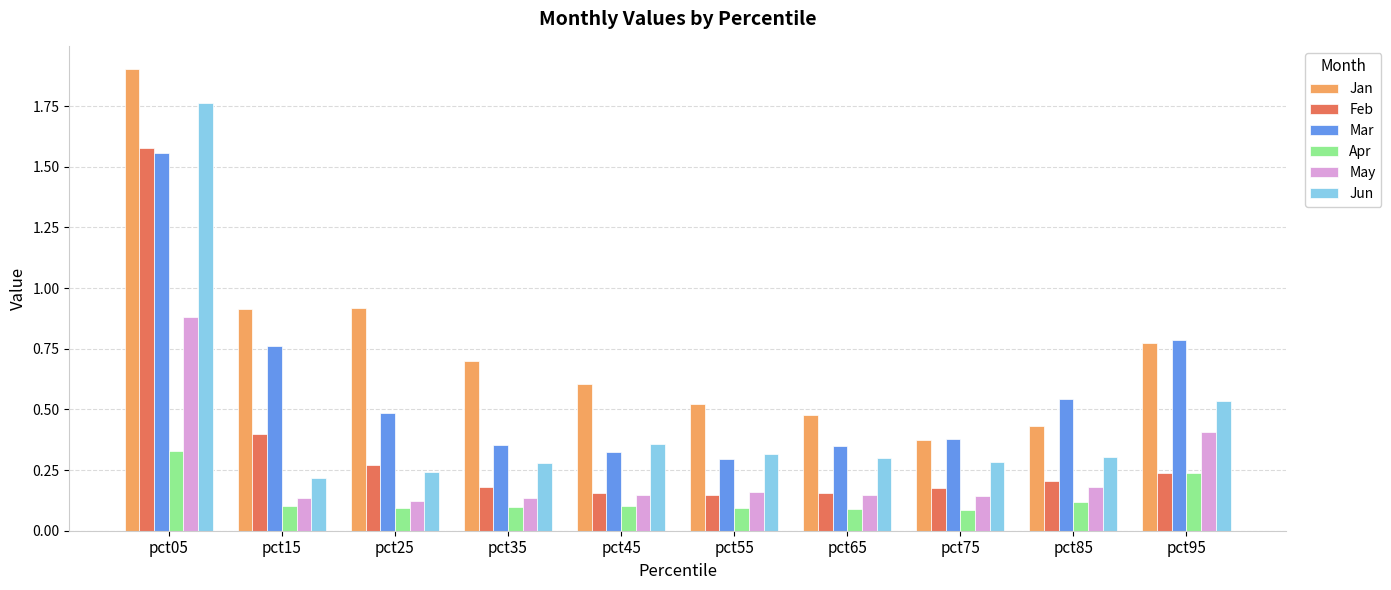

List the series in order of their overall mean, highest first.

Jan, Mar, Jun, Feb, May, Apr